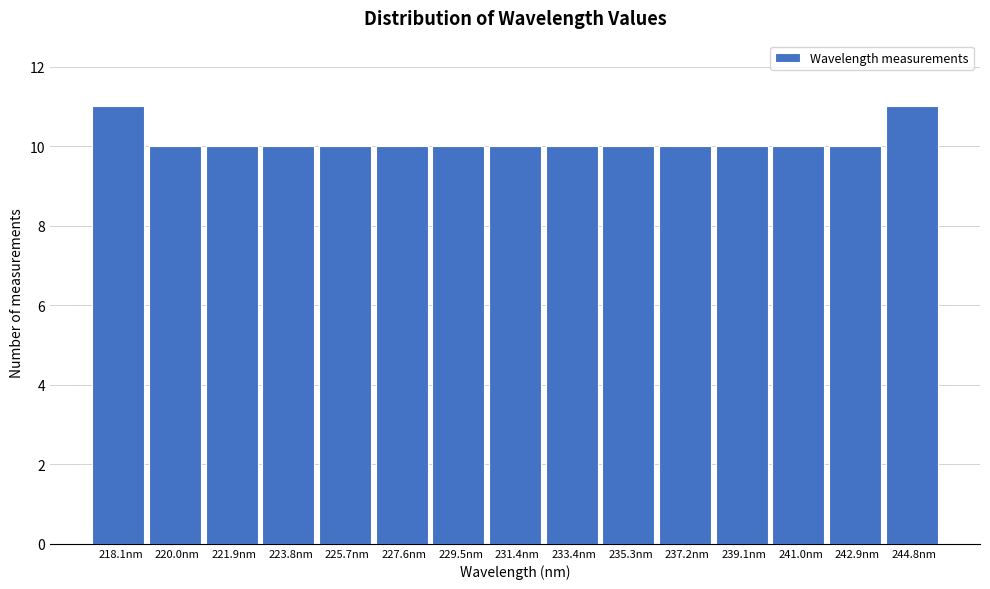

Reading right to left, extract all data points from this chart.

244.8nm=11	242.9nm=10	241.0nm=10	239.1nm=10	237.2nm=10	235.3nm=10	233.4nm=10	231.4nm=10	229.5nm=10	227.6nm=10	225.7nm=10	223.8nm=10	221.9nm=10	220.0nm=10	218.1nm=11